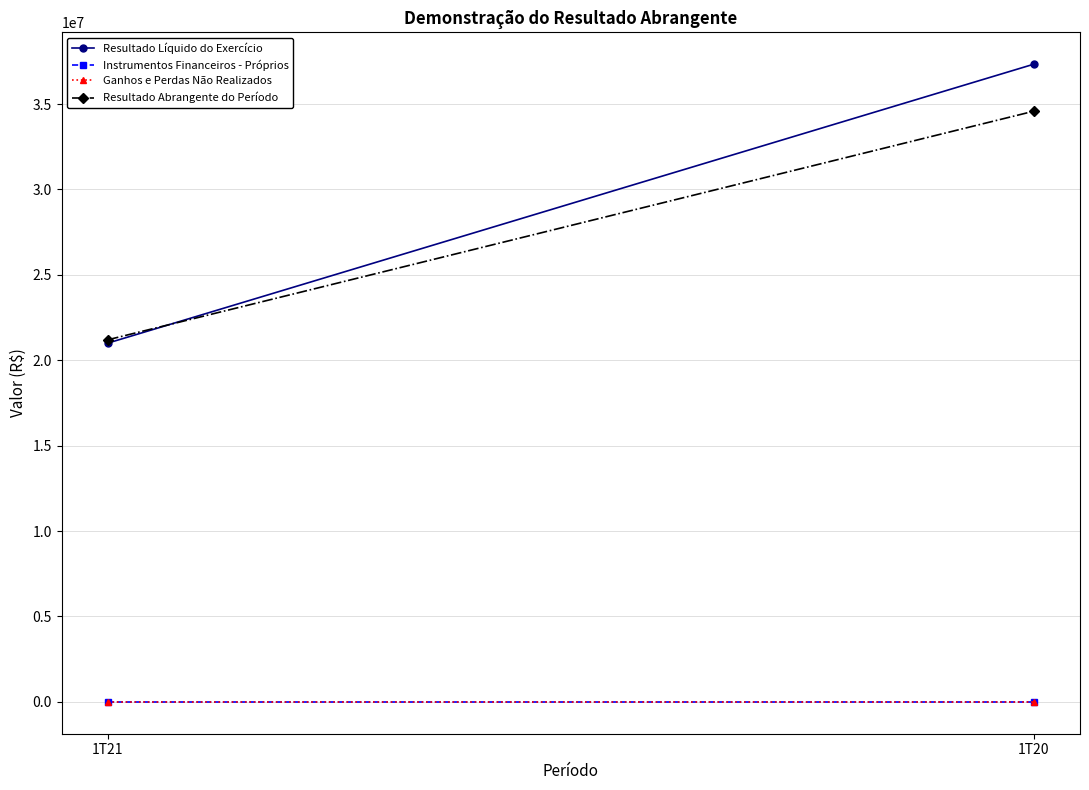

List the series in order of their peak value, highest first.

Resultado Líquido do Exercício, Resultado Abrangente do Período, Instrumentos Financeiros - Próprios, Ganhos e Perdas Não Realizados